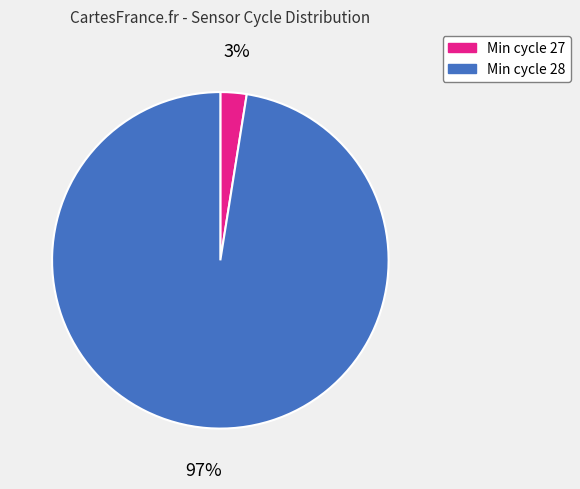

Is there a majority slice in this chart?

Yes